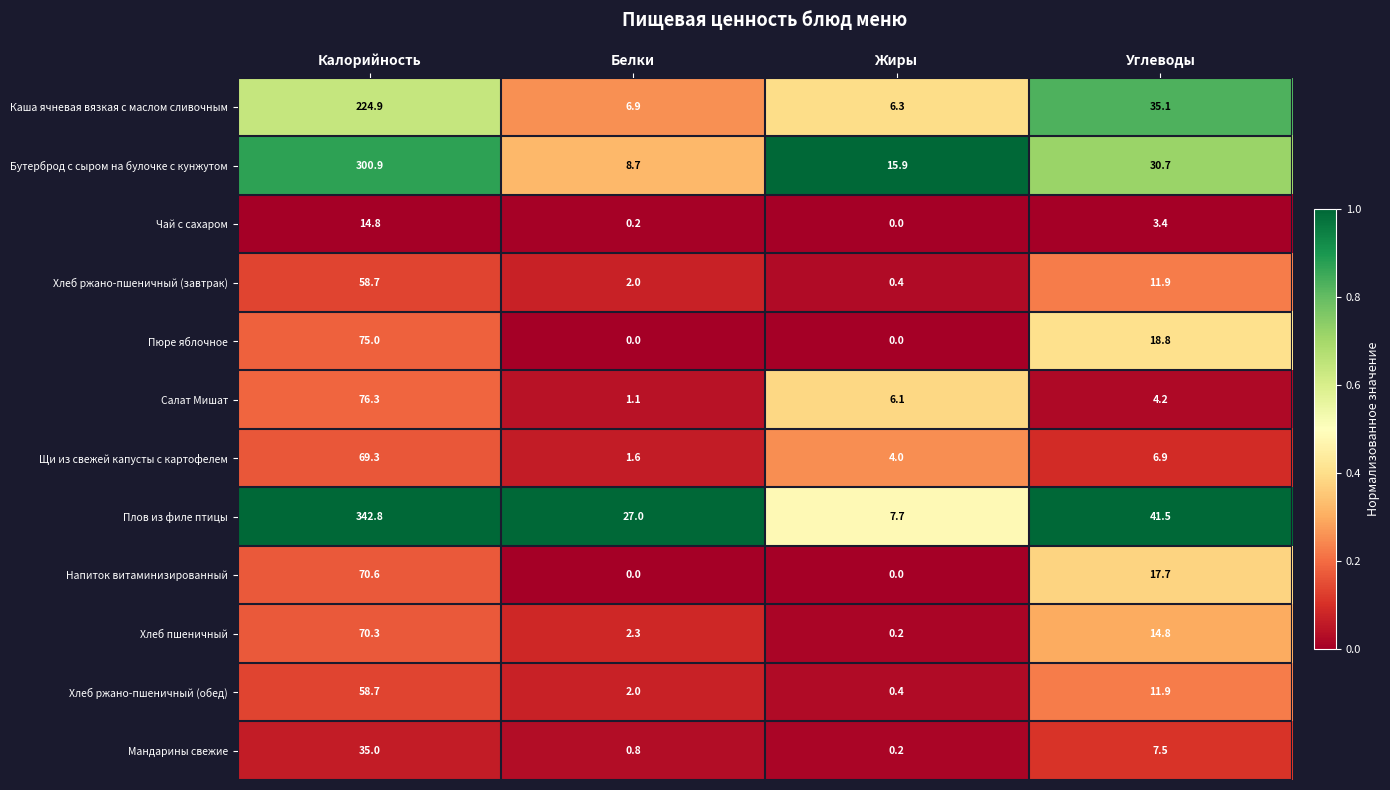

At which label does Щи из свежей капусты с картофелем first exceed 6?

Калорийность